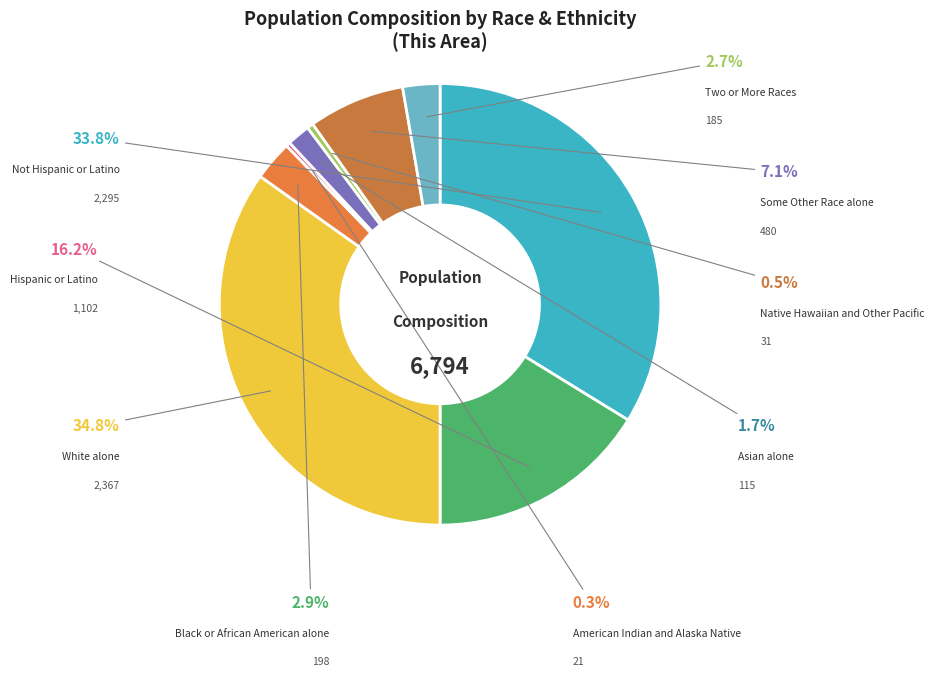

Is there a majority slice in this chart?

No